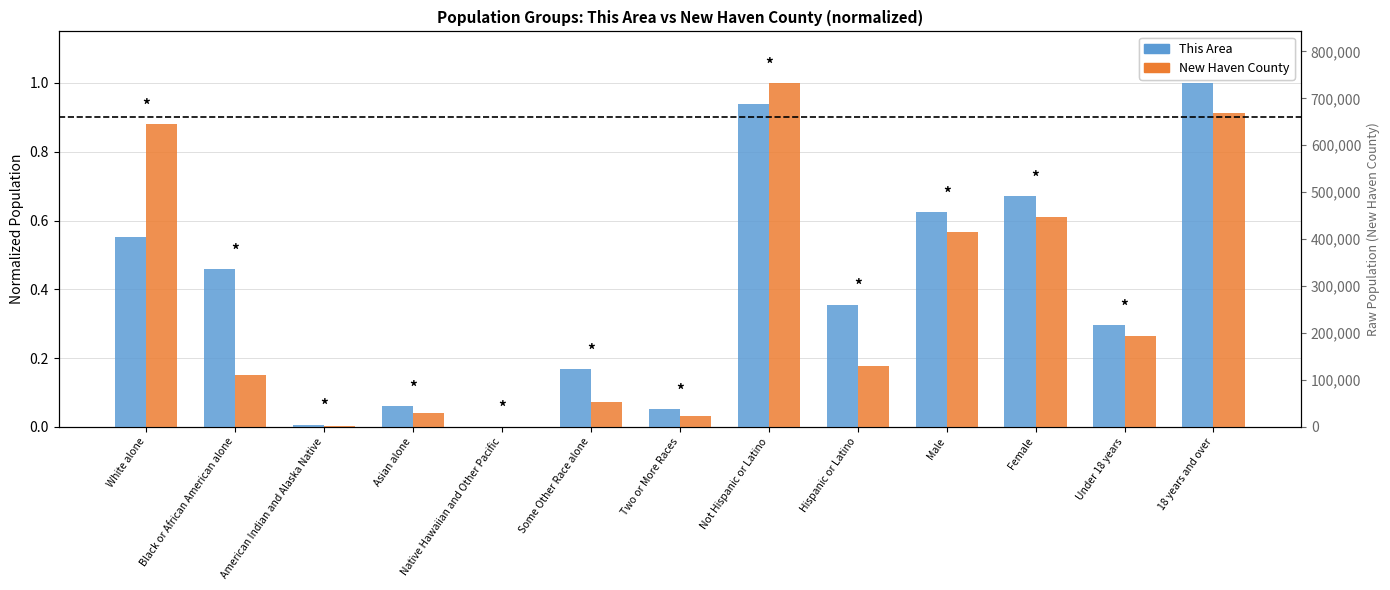

Reading left to right, extract all data points from this chart.

This Area: 0.6	0.5	0.0	0.1	0.0	0.2	0.1	0.9	0.4	0.6	0.7	0.3	1.0
New Haven County: 0.9	0.1	0.0	0.0	0.0	0.1	0.0	1.0	0.2	0.6	0.6	0.3	0.9